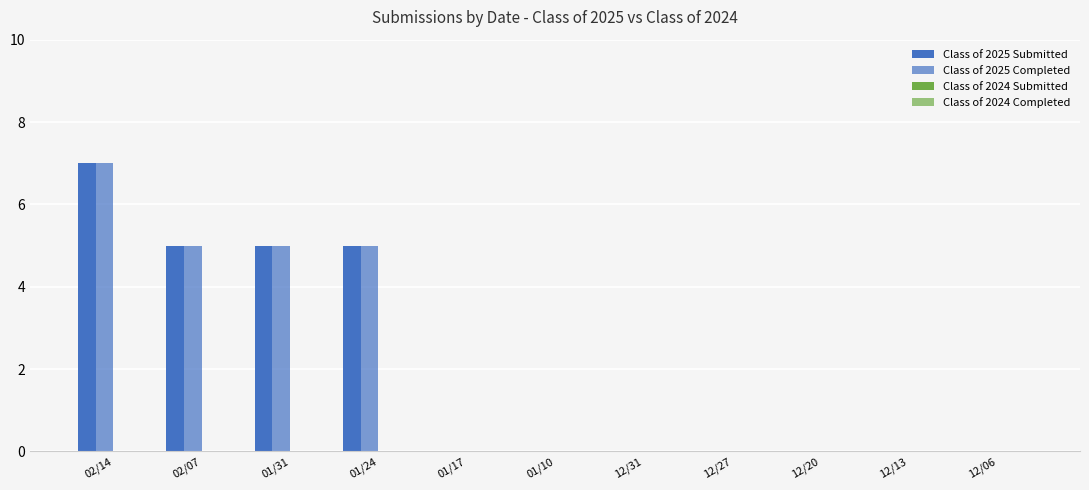

How many groups of bars are there?

11